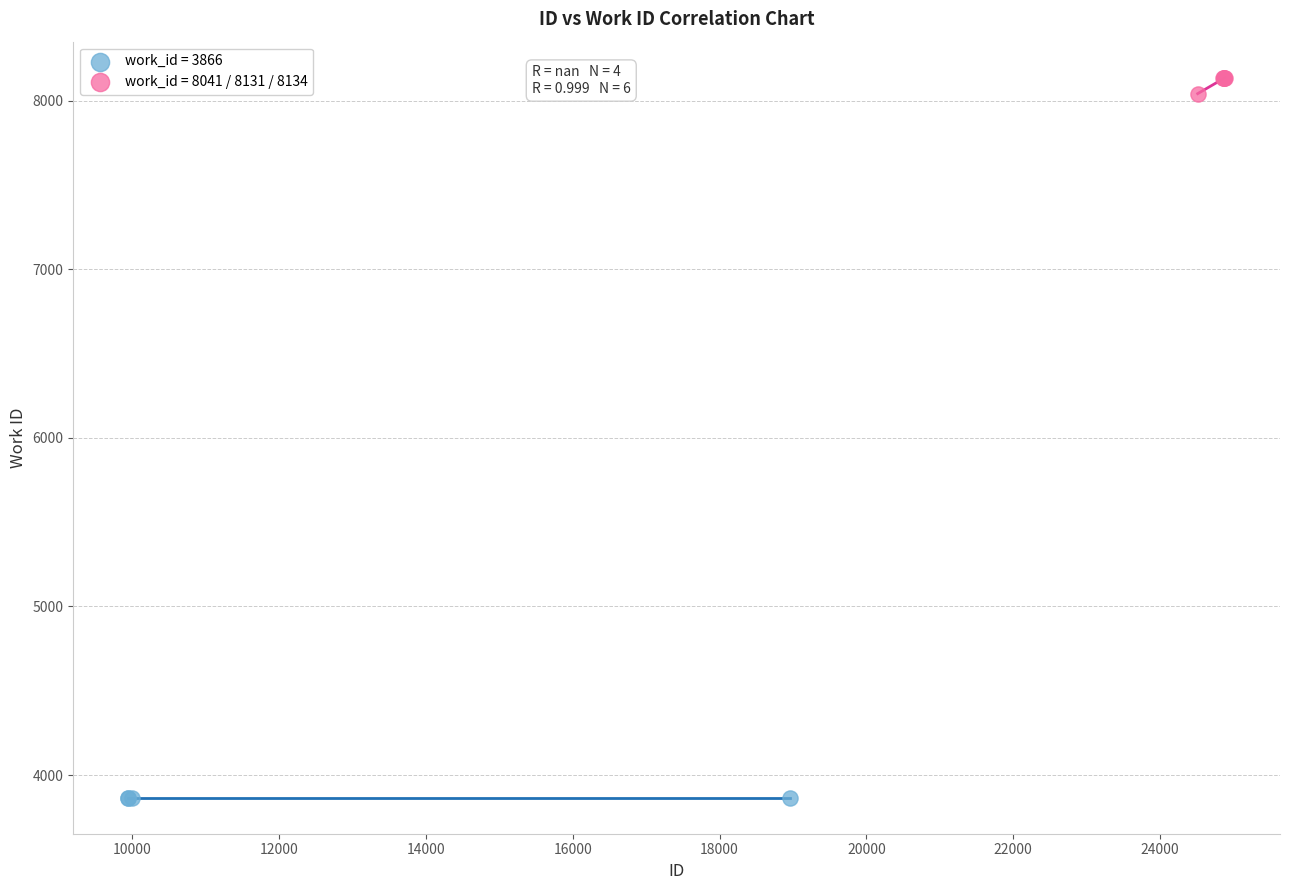

Which series reaches the minimum Y coordinate?

work_id = 3866